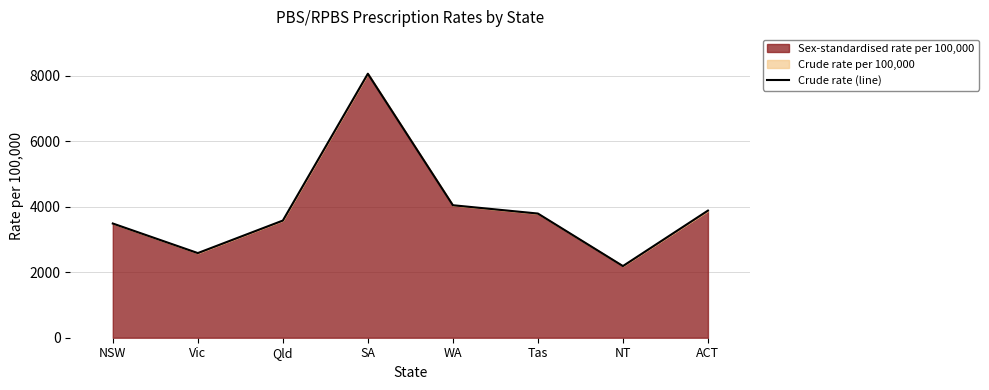

What is the change in value from NSW to WA?

+558